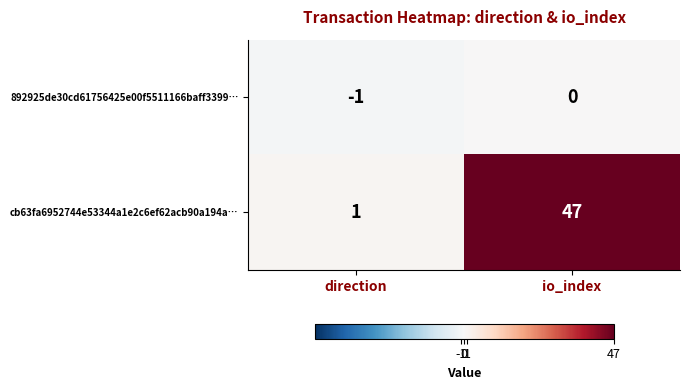

Between direction and io_index, which series saw the biggest shift?

cb63fa6952744e53344a1e2c6ef62acb90a194a…